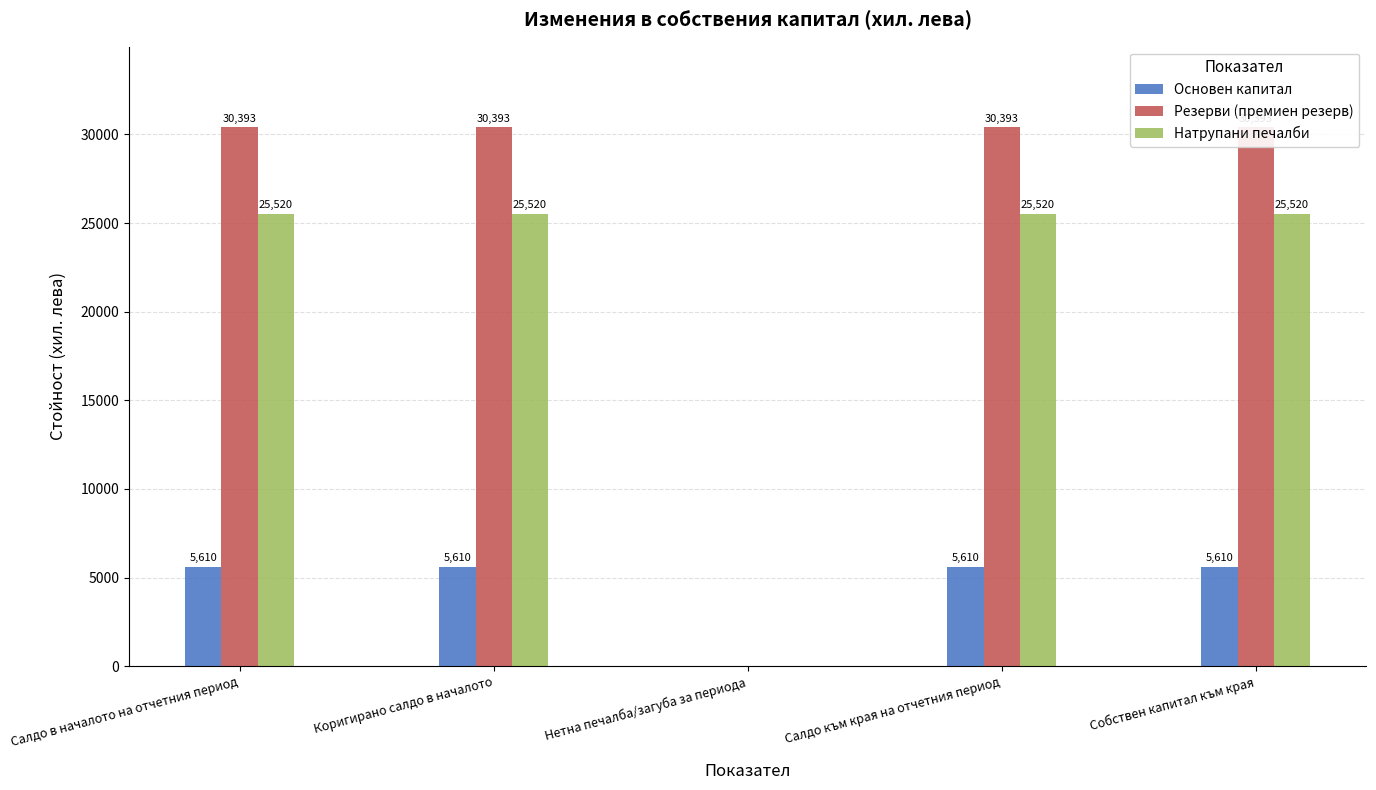

At how many categories does at least one series exceed 2384?

4